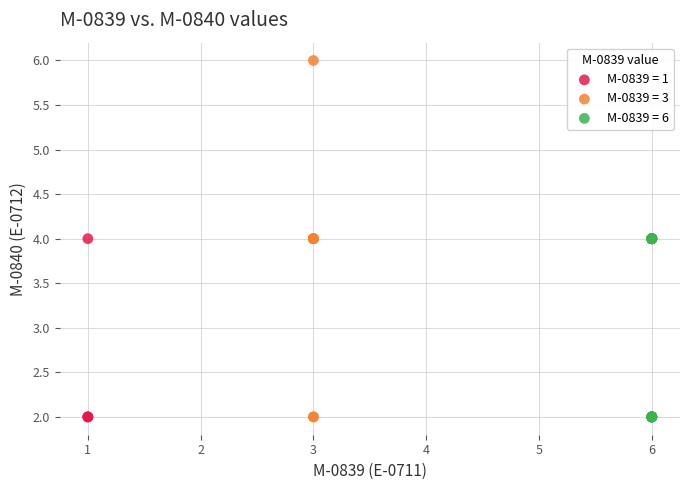

Which series contains the highest Y value?

M-0839 = 3